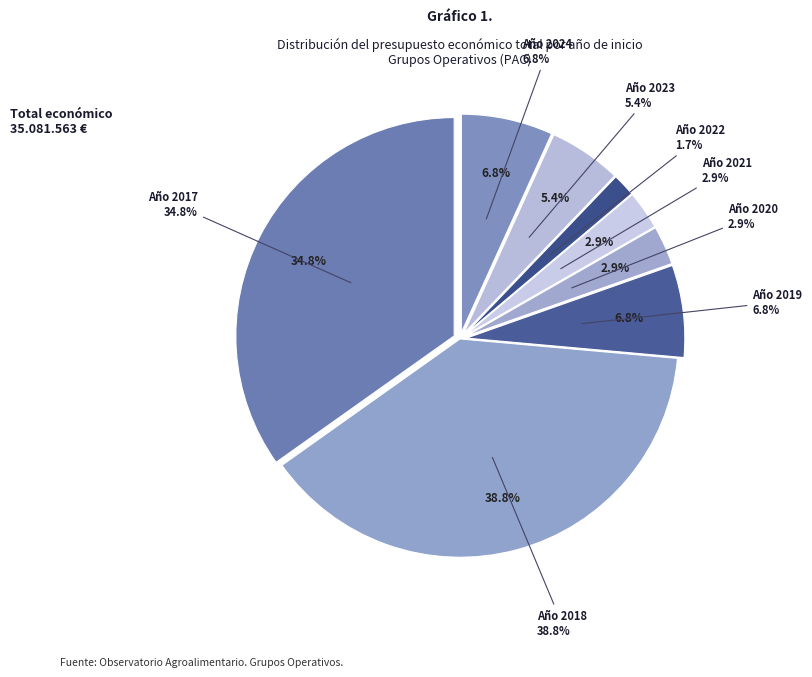

Which slice is the largest?

2018